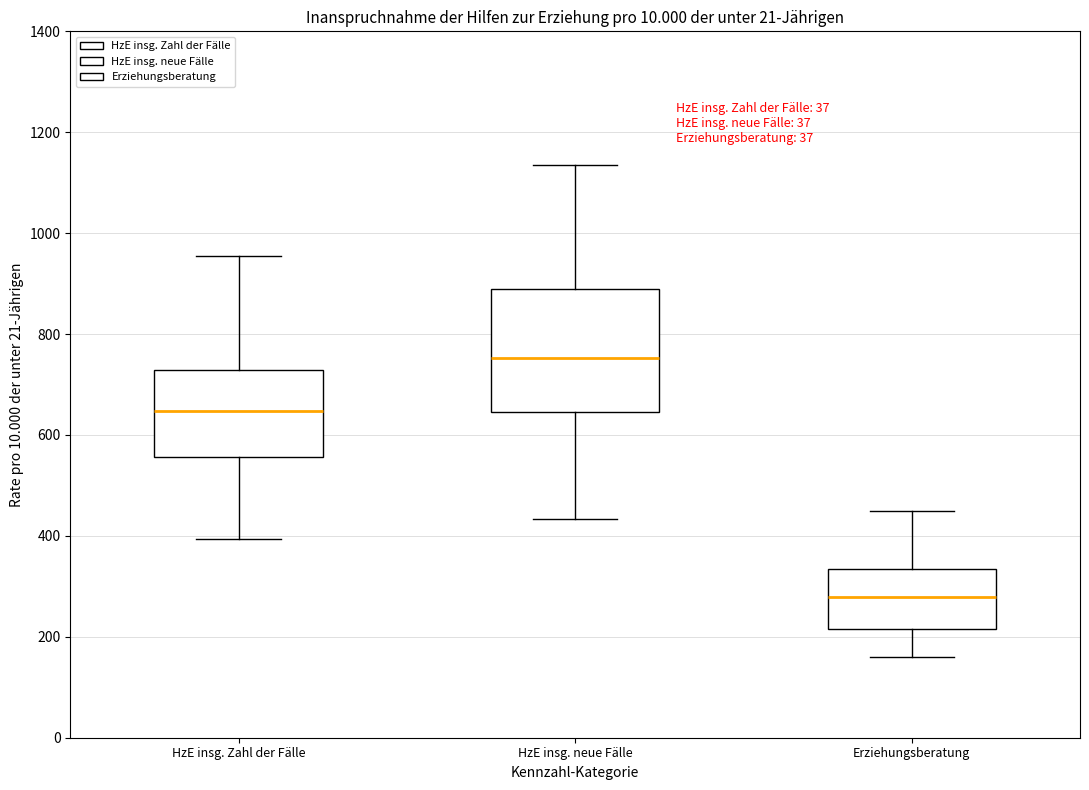

Where does the median line of the box for HzE insg. neue Fälle sit on the y-axis? The values are not printed on the chart, so give them approximately, as read against the axis.

760